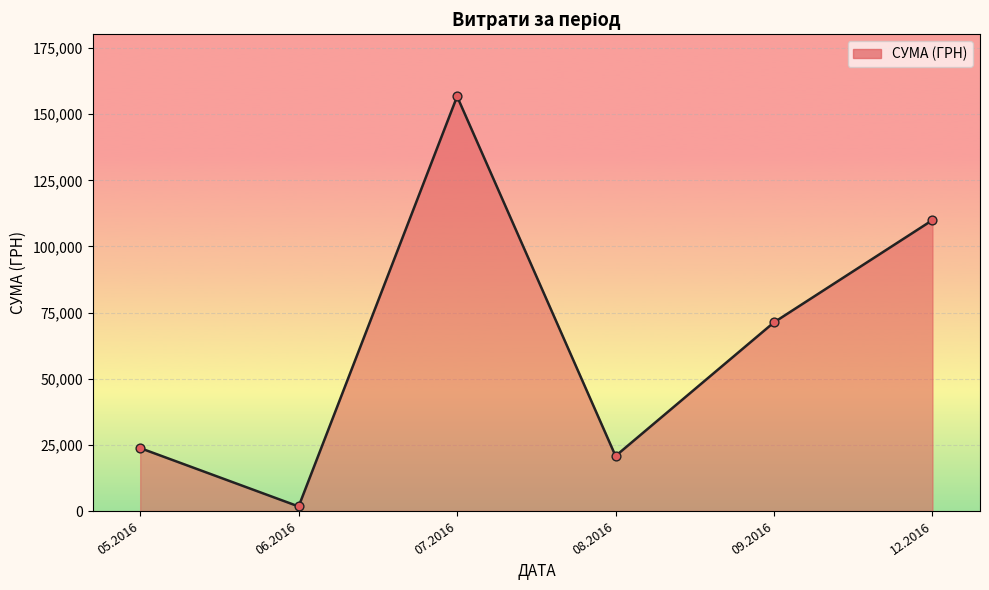

What is the change in value from 05.2016 to 12.2016?

+86161.8